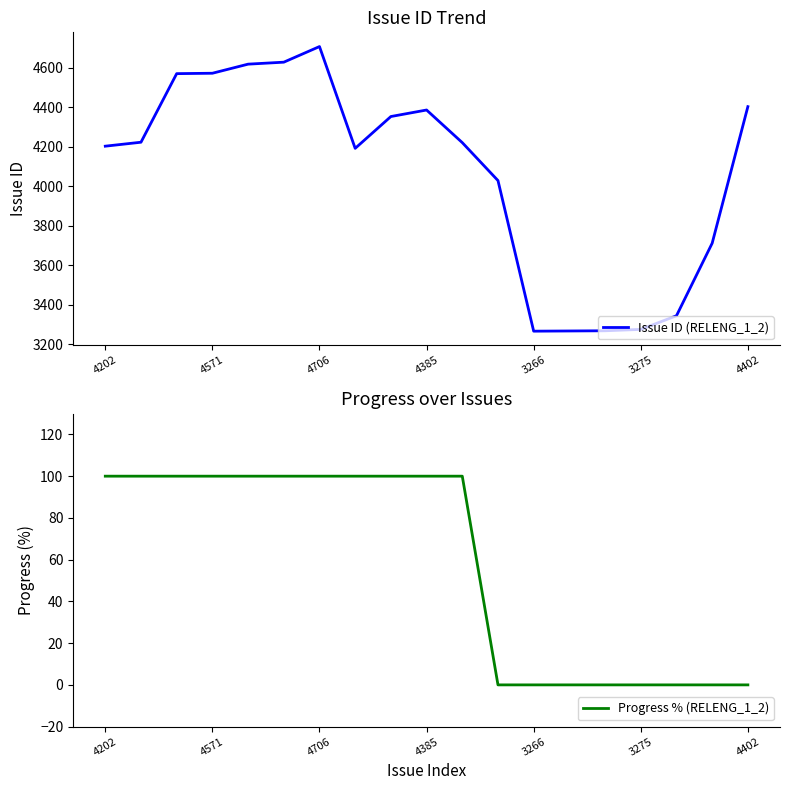

Is it true that Issue ID (RELENG_1_2) equals 4385 at 4385?

True